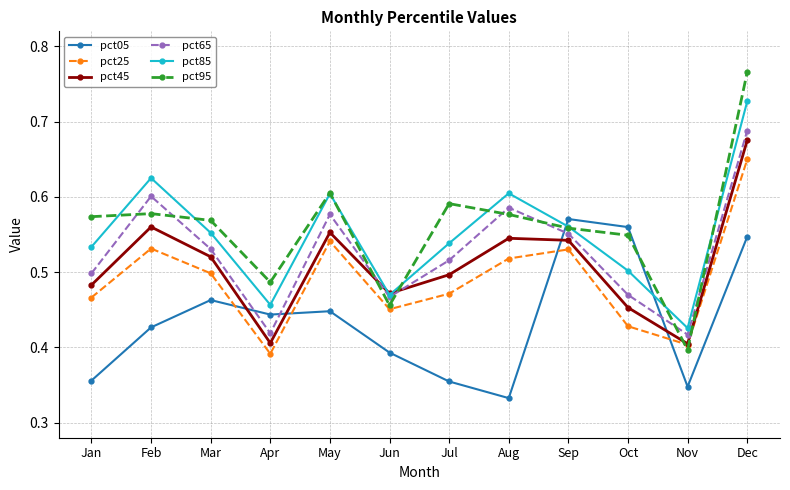

The value of pct95 at Sep is 0.9. True or false?

False